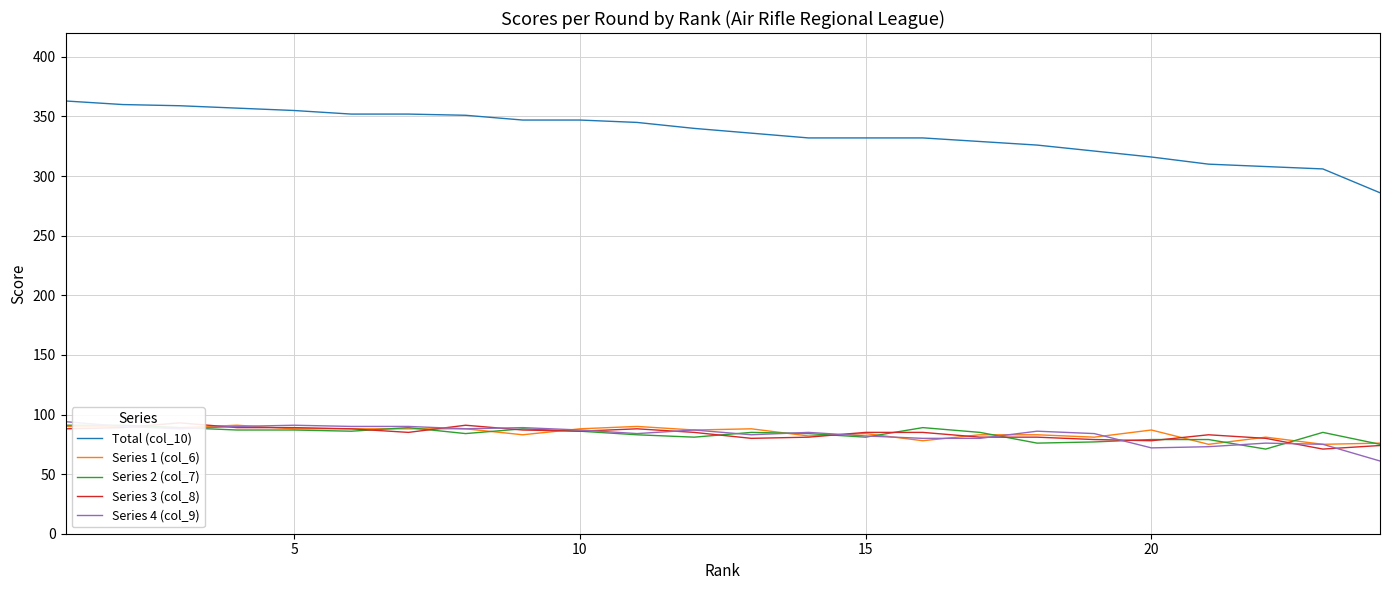

True or false: Series 2 (col_7) and Total (col_10) intersect in this chart.

False